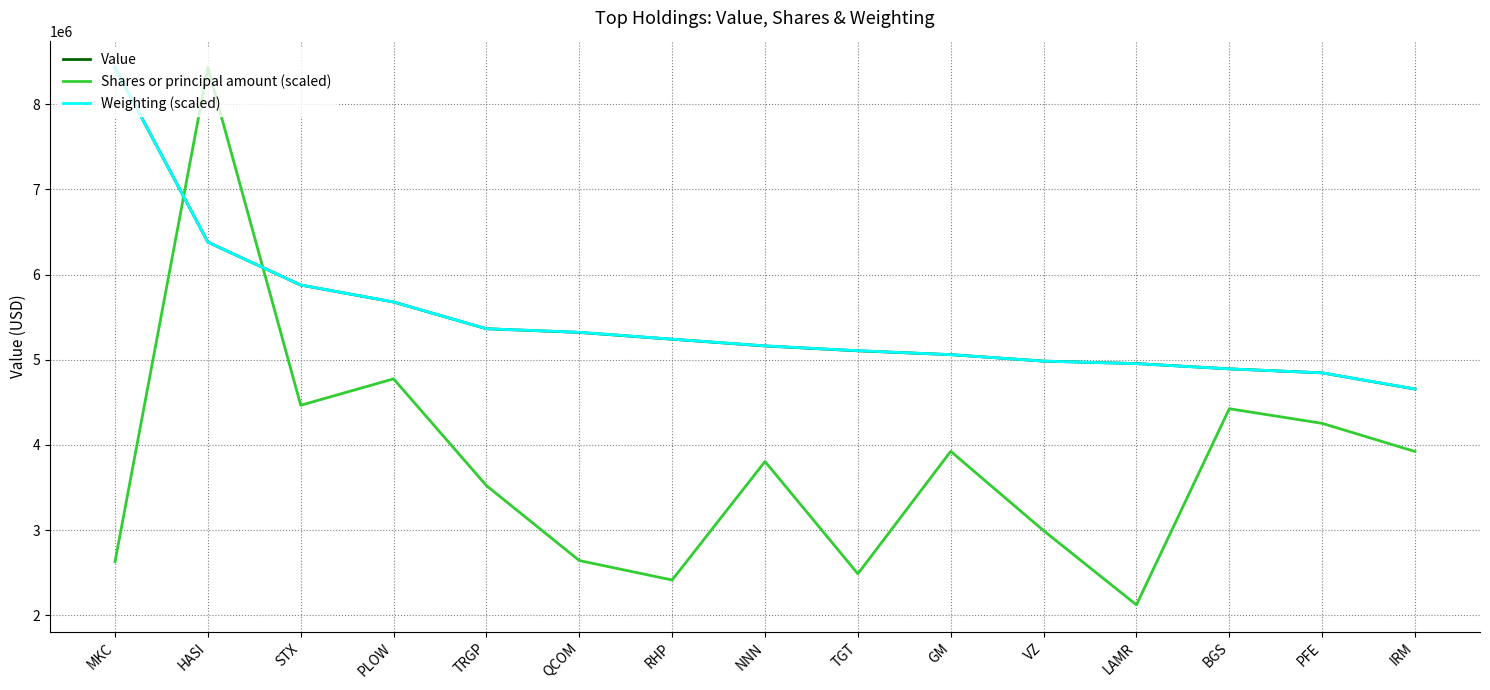

Which category has the lowest value across all series?

LAMR